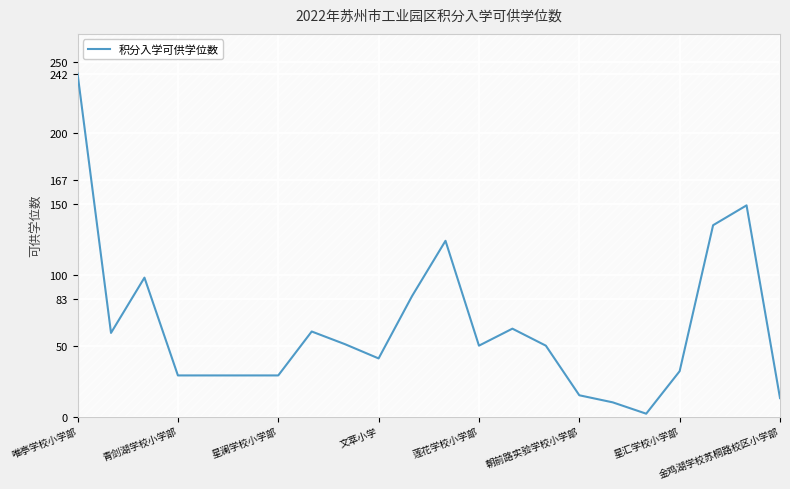

What is the value of the 17th point from the left?

10